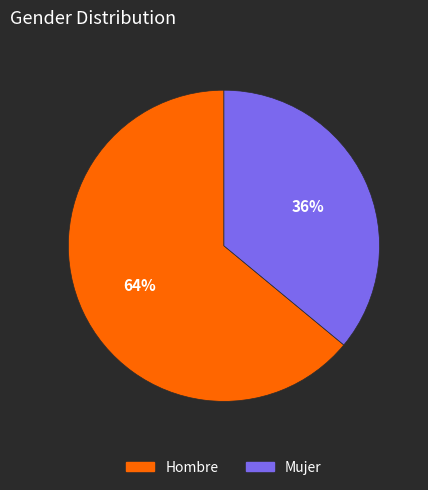

Does Mujer account for over 50% of the chart?

No